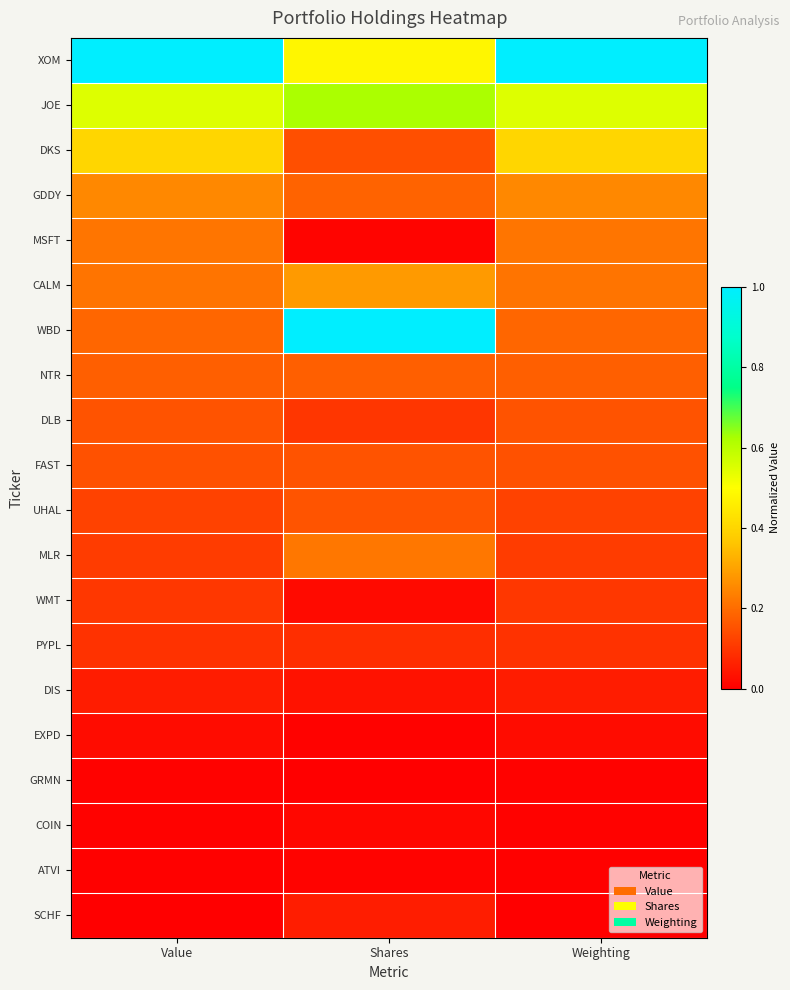

Which has a higher value, Weighting or Shares?

Weighting